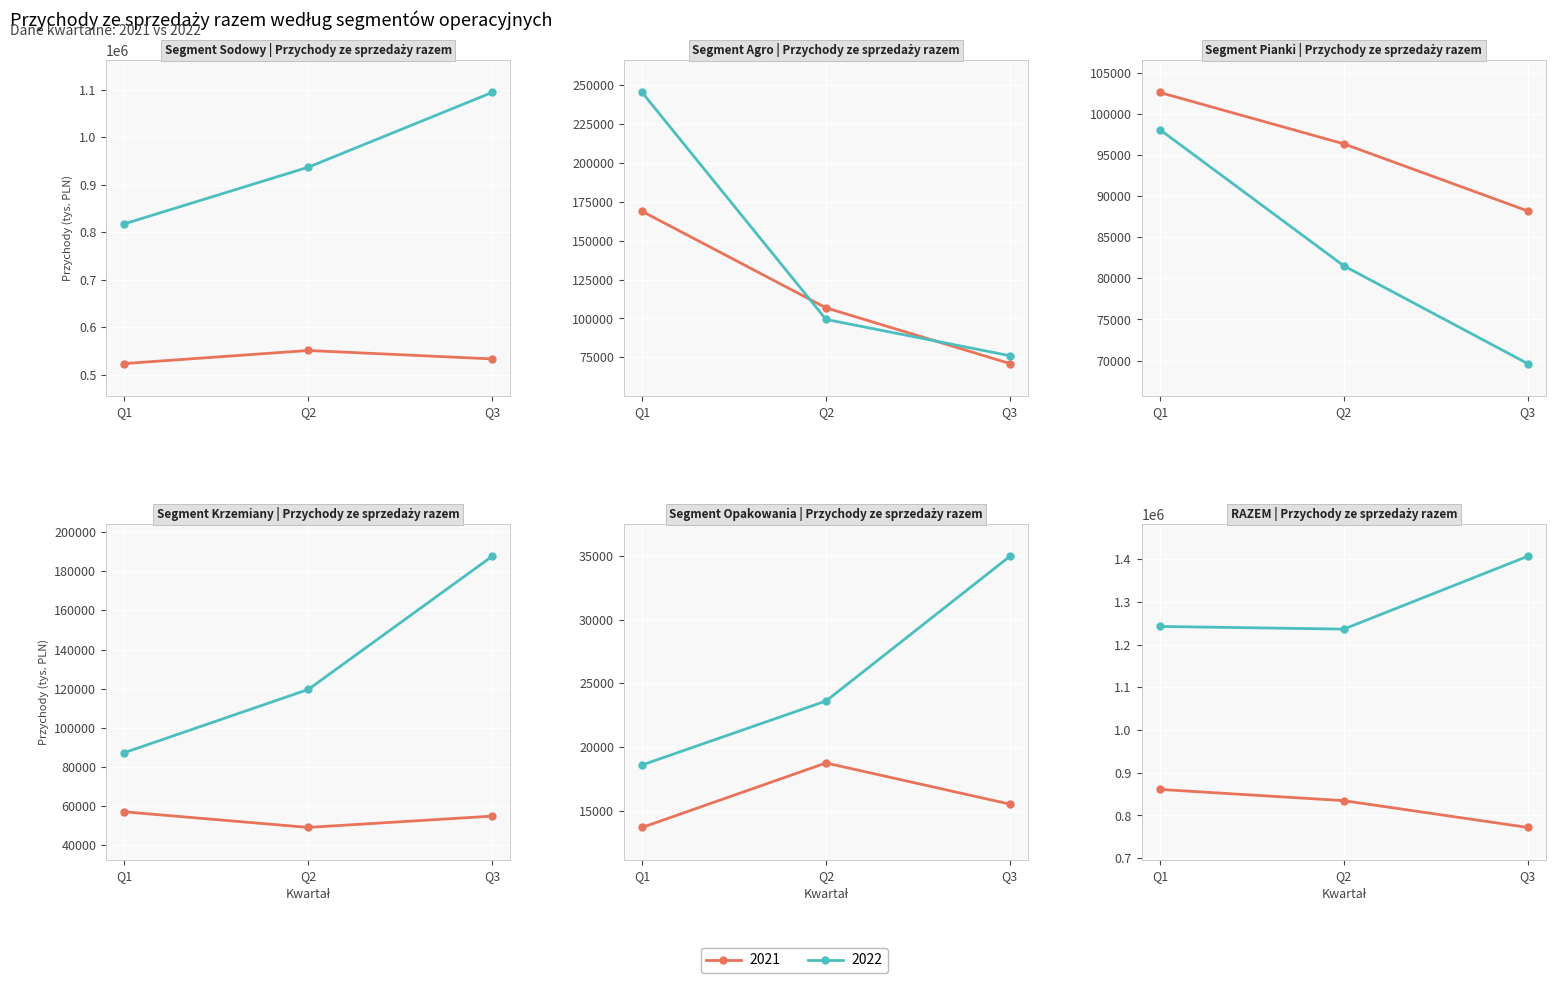

In Segment Krzemiany, how many points are lower than both neighbors (excluding endpoints)?

1